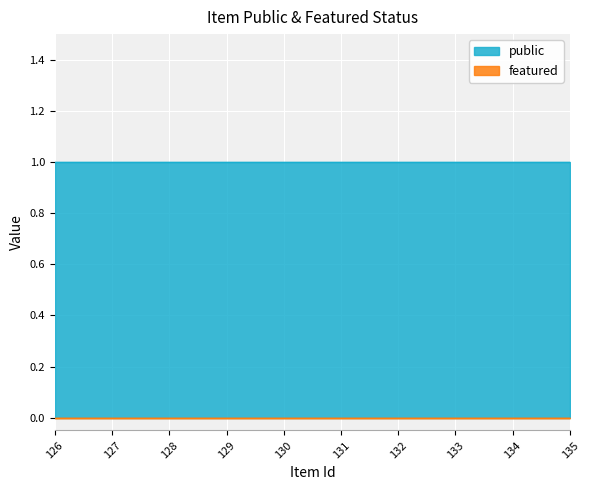

What is the difference between the highest and lowest values at 127?

1